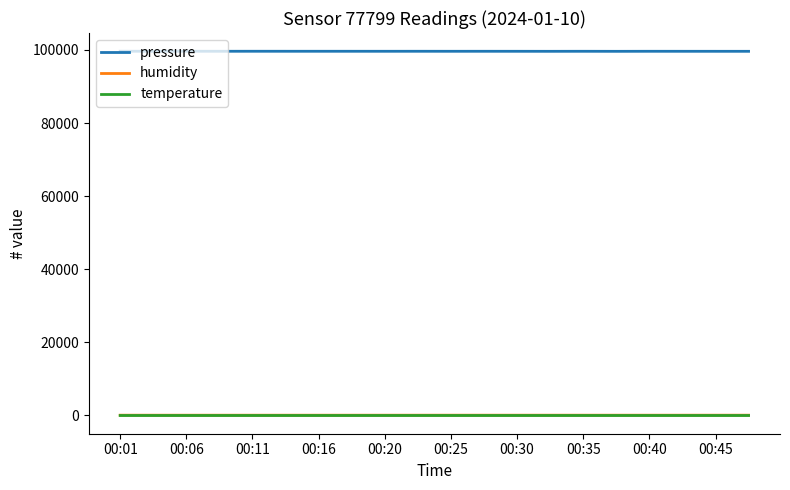

What is the minimum value for pressure?

99618.5